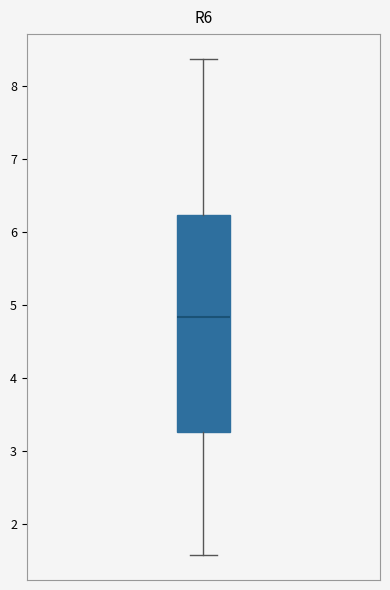

Transcribe this box plot: give where the median line is, the range the box spans, and where the two whiskers end, as read against the y-axis. The values are not printed on the chart, so give them approximately, as read against the axis.

median 4.8, box 3.3 to 6.2, whiskers 1.6 to 8.4